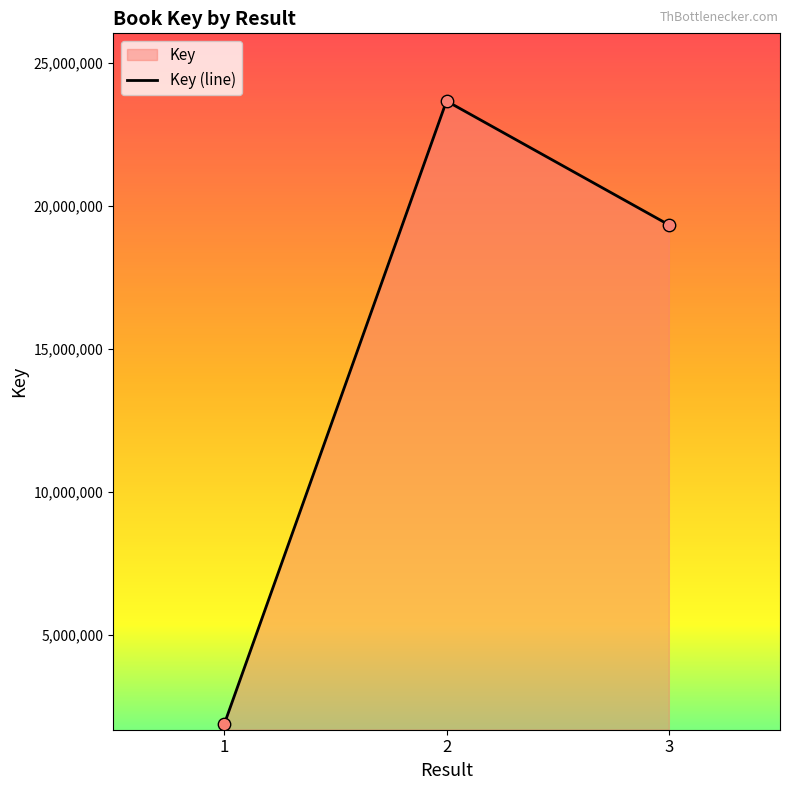

Which has a higher value, 2 or 1?

2